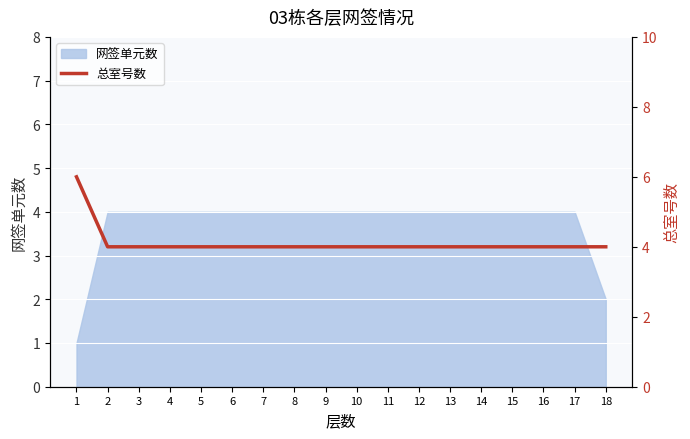

Read the 网签单元数 value at 16.

4